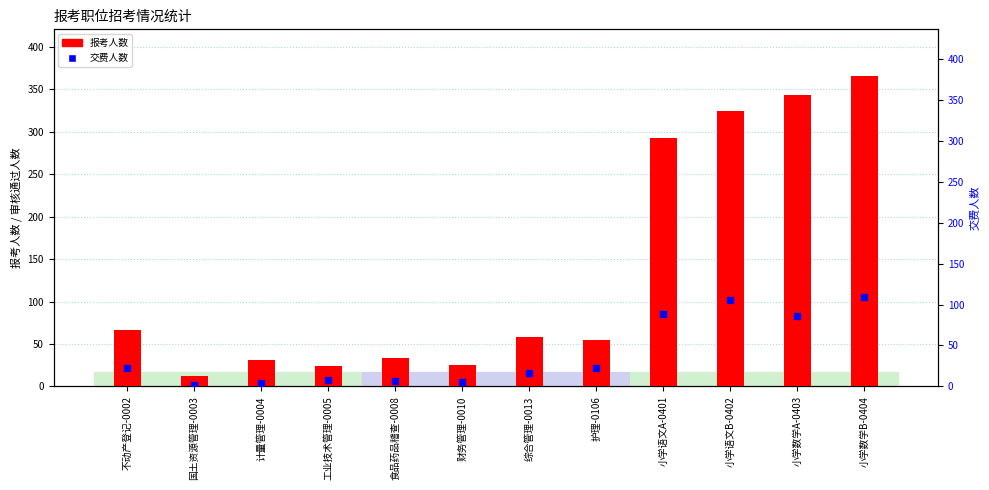

What are all the series names shown in the legend?

报考人数, 交费人数